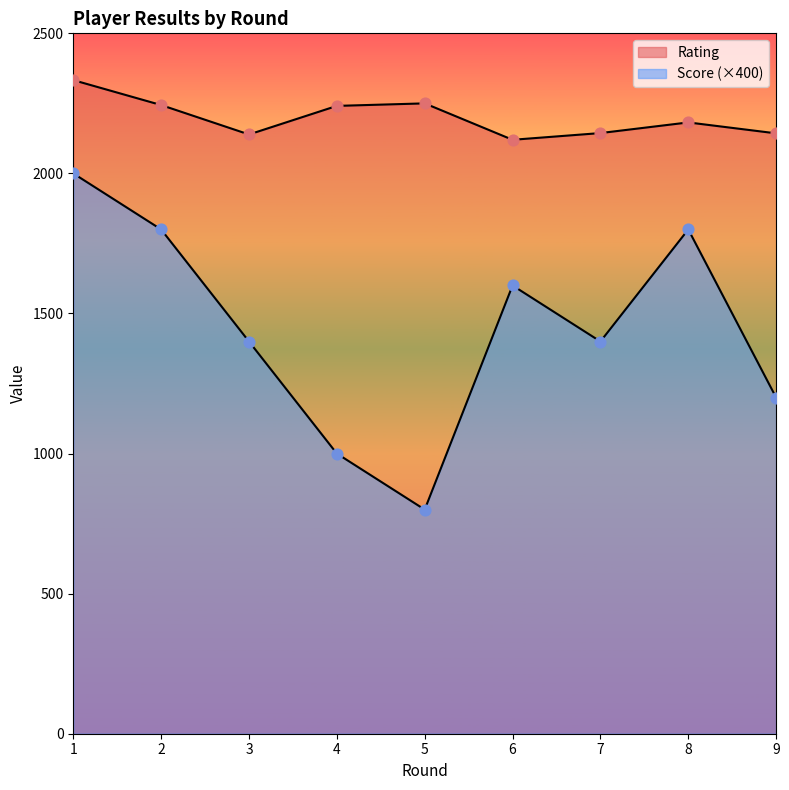

At how many categories does at least one series exceed 1577?

9